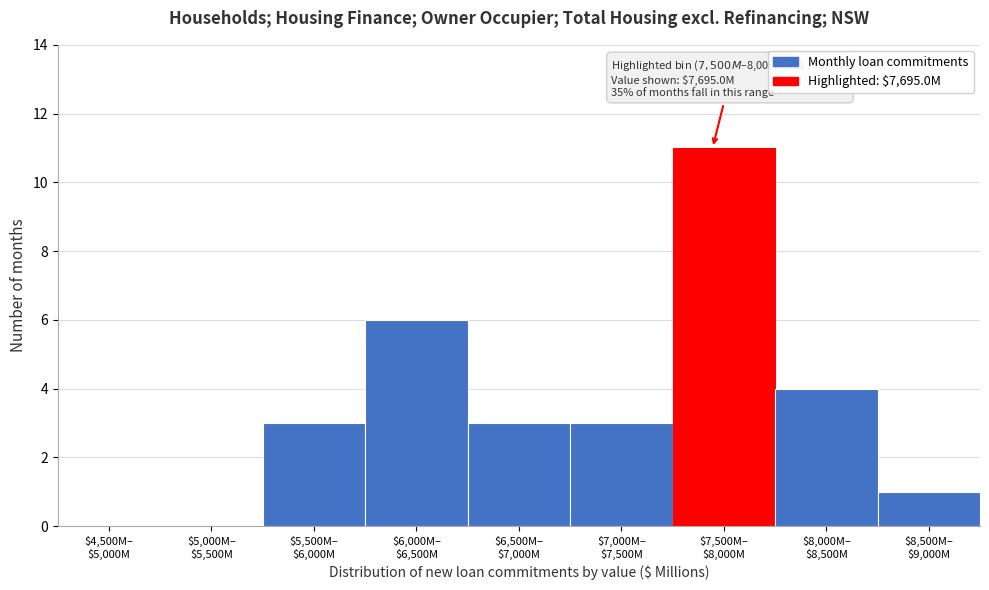

What is the greatest value displayed?

11